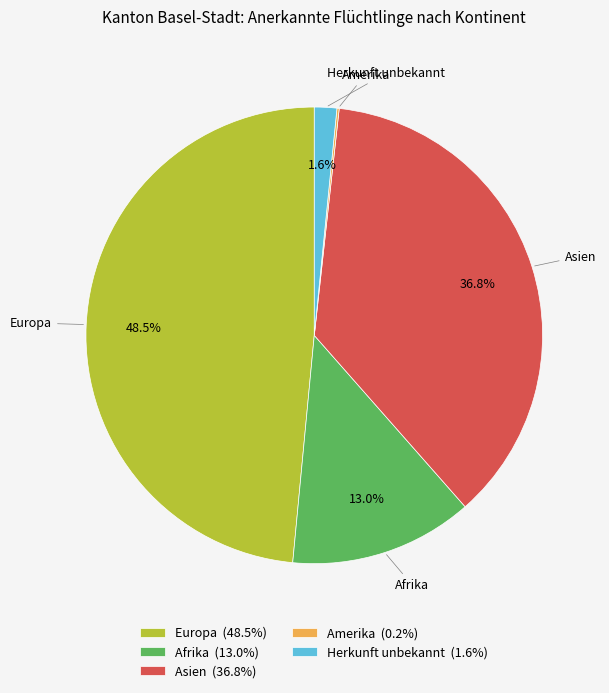

What percentage is NOT represented by Afrika (13.0%)?

87.0%